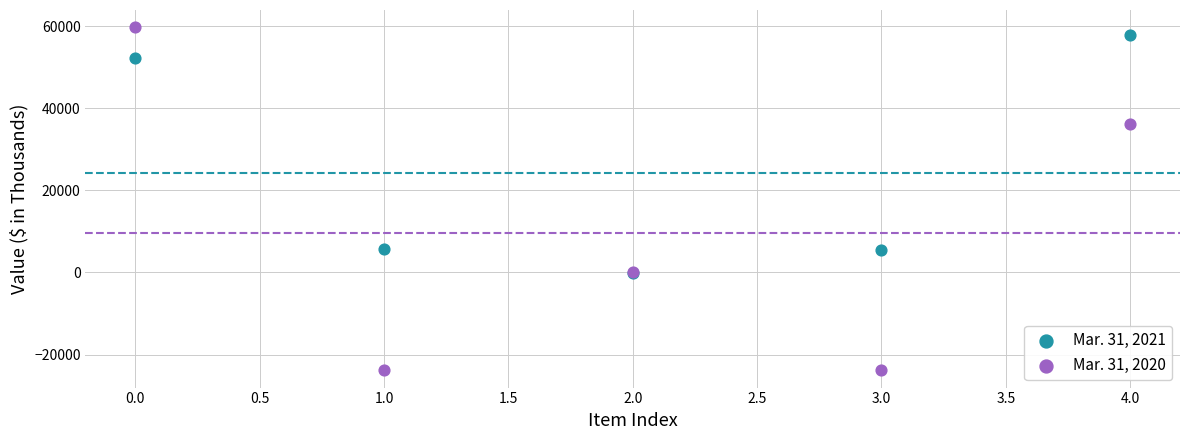

Which series contains the lowest Y value?

Mar. 31, 2020